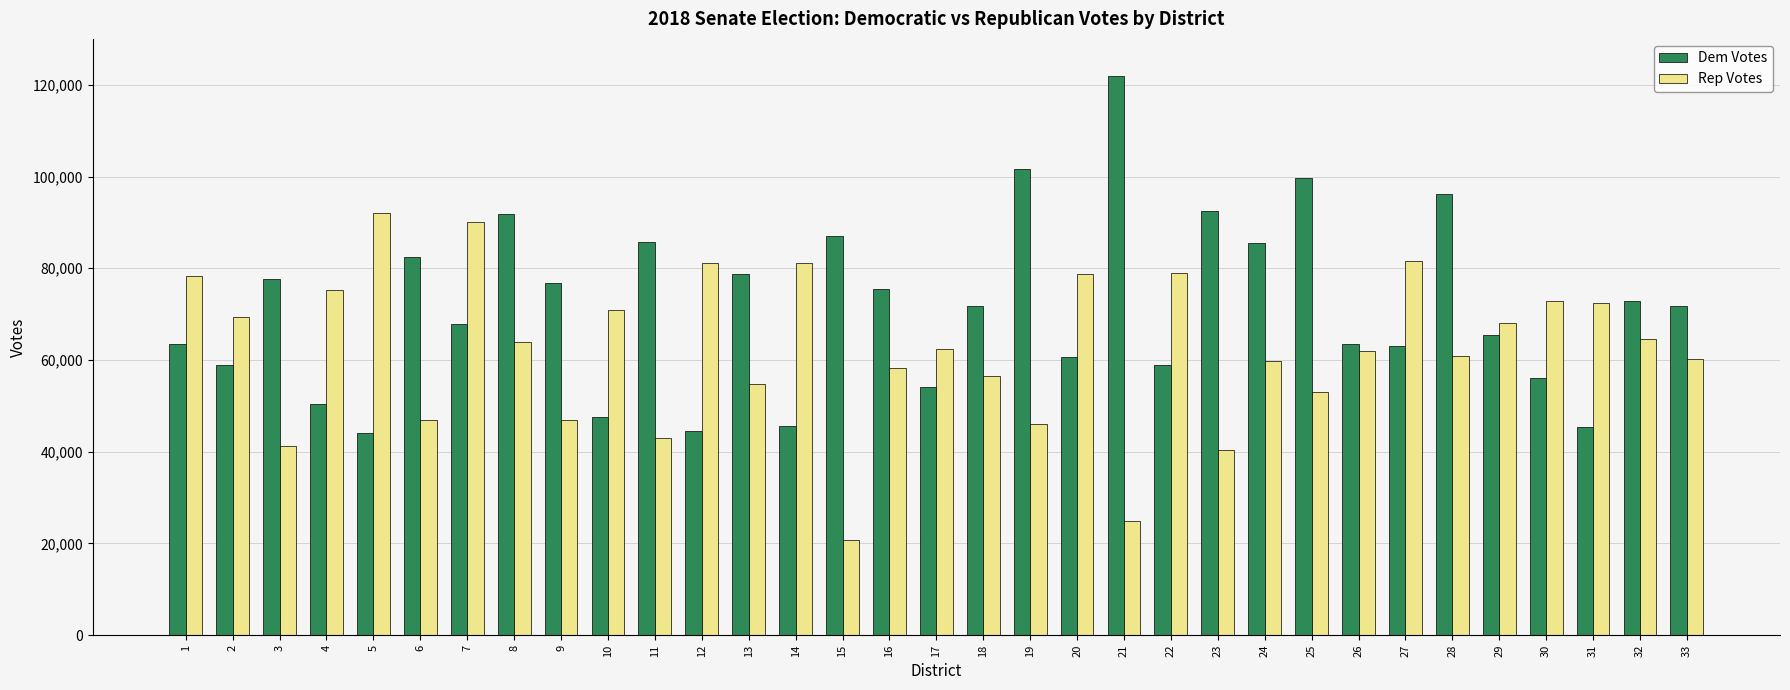

What is the difference between the maximum and second lowest values in the Rep Votes series?

67056